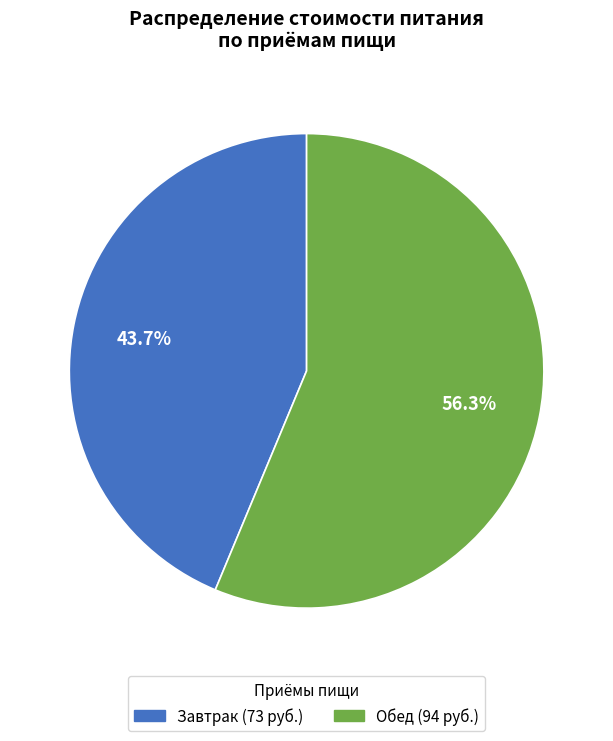

What is the largest slice in the pie chart?

Обед